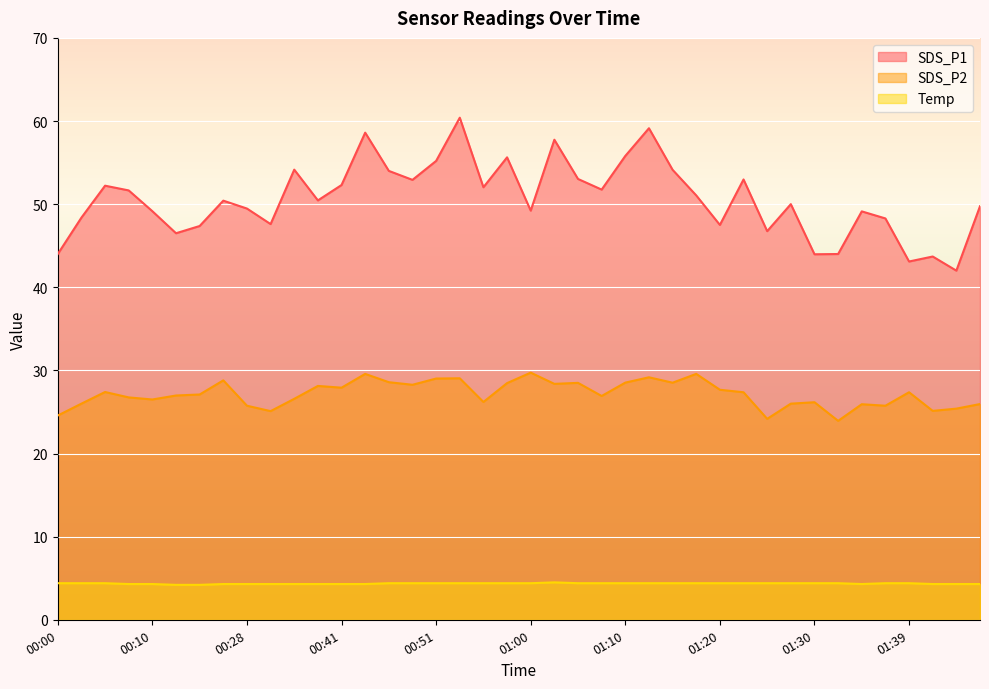

What are all the series names shown in the legend?

SDS_P1, SDS_P2, Temp